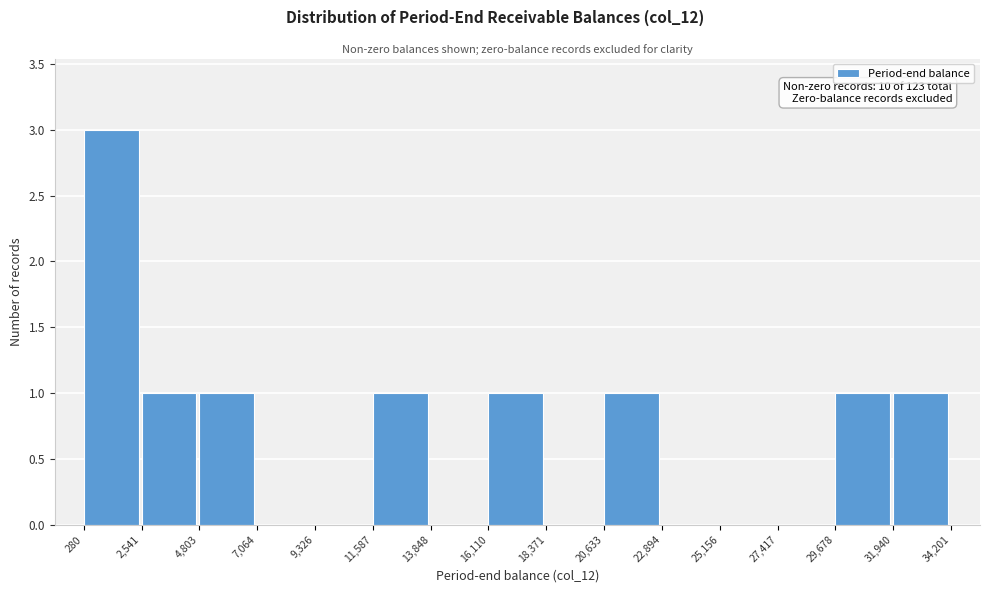

Over which range of the x-axis is the bar tallest?

280 to 2,541